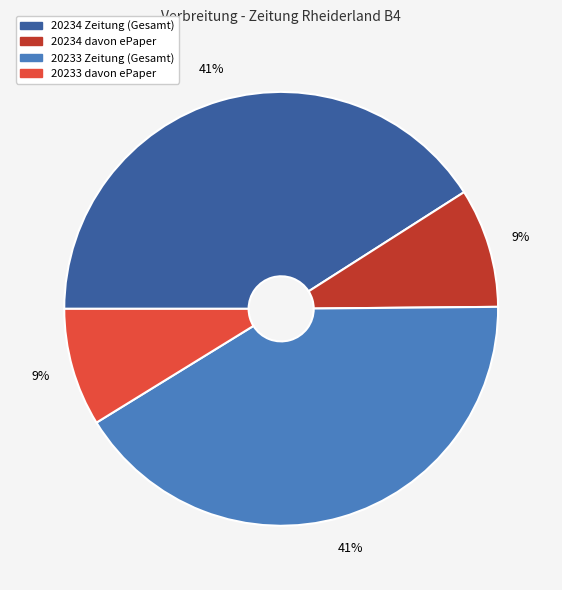

To the nearest percent, what percentage of the pie is 20234 davon ePaper?

9%